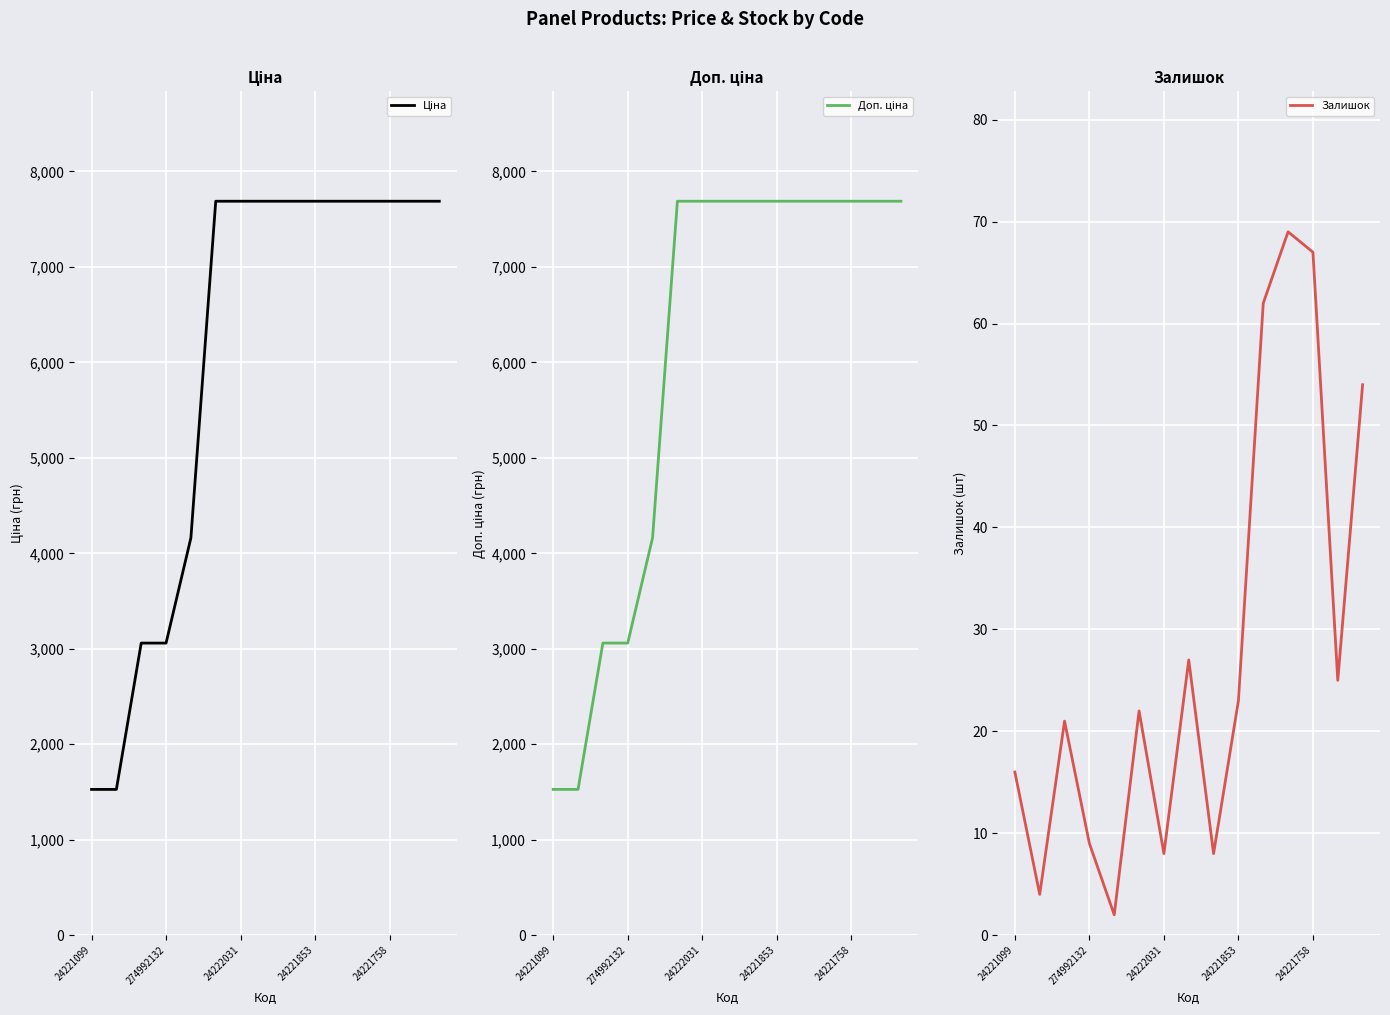

True or false: Залишок has a value of 5 at 274992132.

False